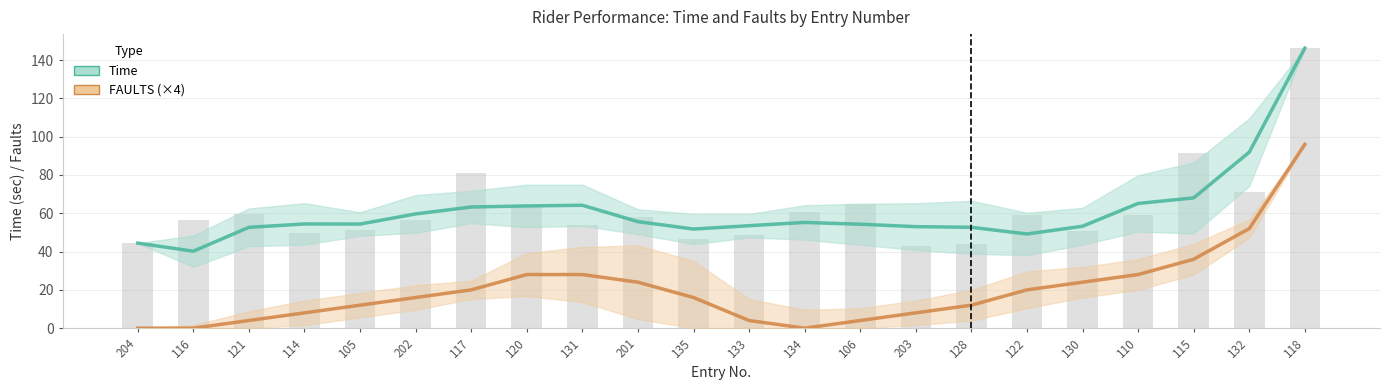

Reading right to left, what are all the values shown in this chart?

Time: 118=146.2	132=91.9	115=68.0	110=65.1	130=53.2	122=49.2	128=52.7	203=53.0	106=54.3	134=55.2	133=53.5	135=51.8	201=55.6	131=64.2	120=63.8	117=63.3	202=59.7	105=54.4	114=54.4	121=52.7	116=40.2	204=44.4
FAULTS (×4): 118=96.0	132=52.0	115=36.0	110=28.0	130=24.0	122=20.0	128=12.0	203=8.0	106=4.0	134=0.0	133=4.0	135=16.0	201=24.0	131=28.0	120=28.0	117=20.0	202=16.0	105=12.0	114=8.0	121=4.0	116=0.0	204=0.0